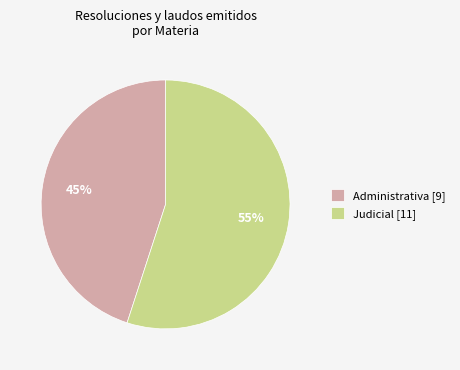

To the nearest percent, what is the difference between the Judicial [11] and Administrativa [9] slice percentages?

10%